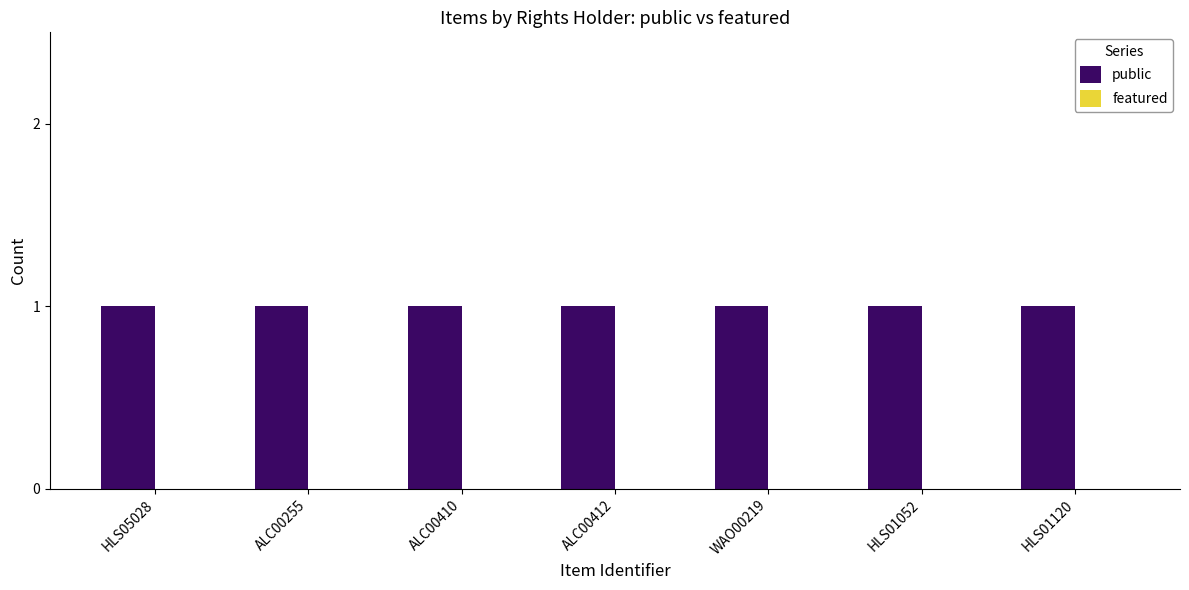

Which series changed the most between ALC00410 and HLS01052?

public